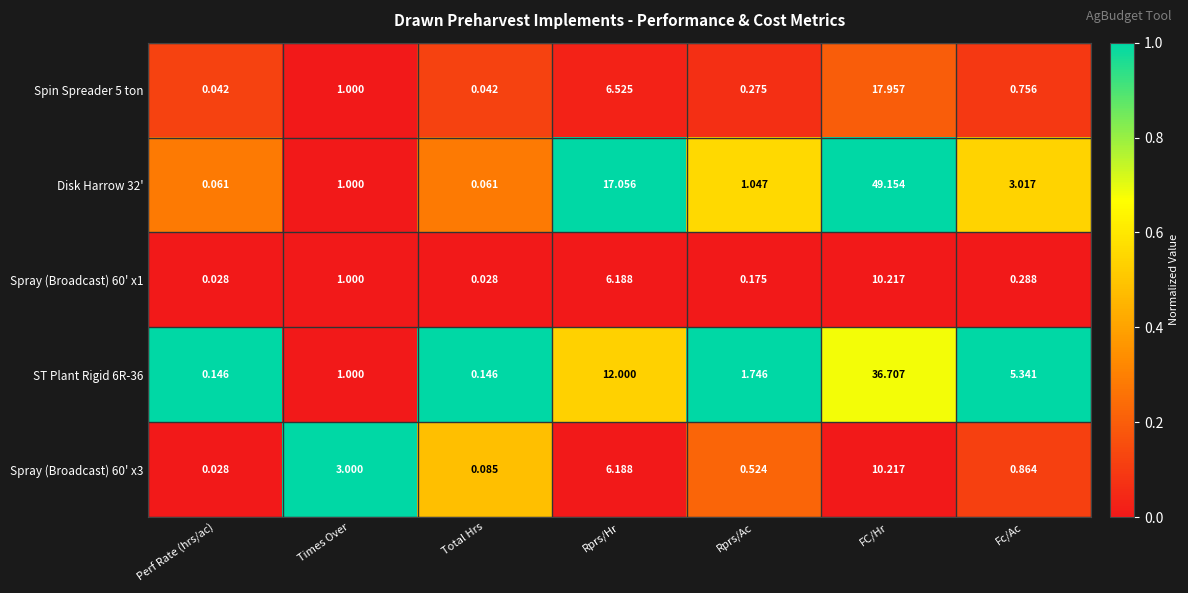

Is the value of Spray (Broadcast) 60' x3 at Perf Rate (hrs/ac) greater than the value of Spray (Broadcast) 60' x1 at Times Over?

No